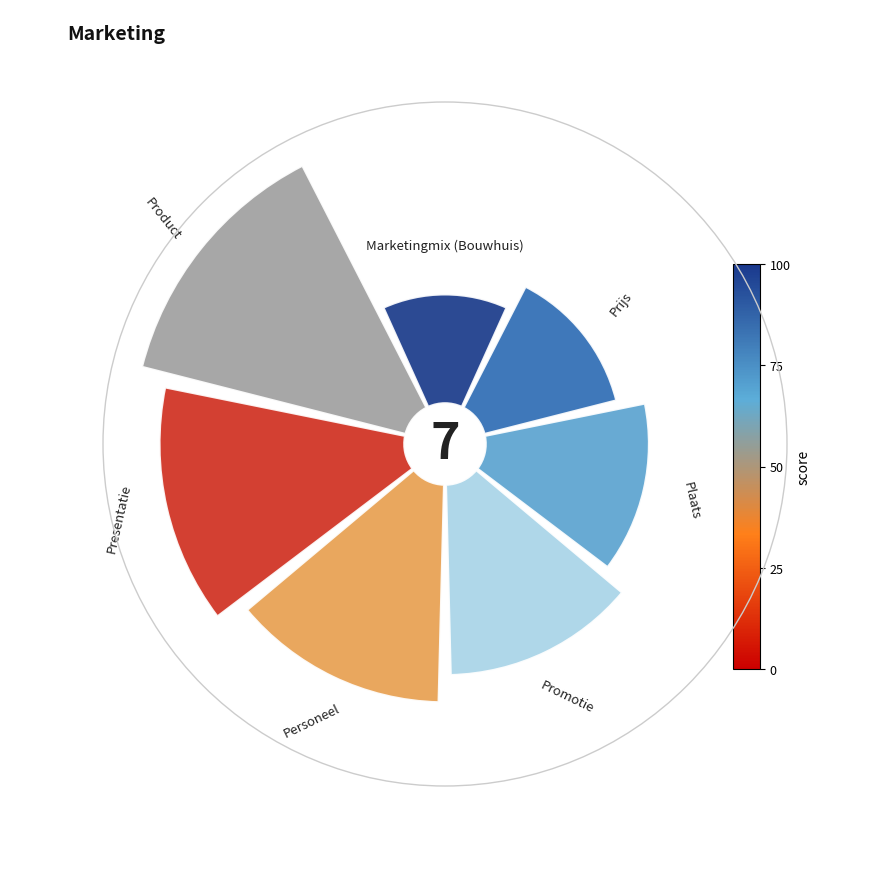

To the nearest percent, what percentage of the pie is 225°?

16%